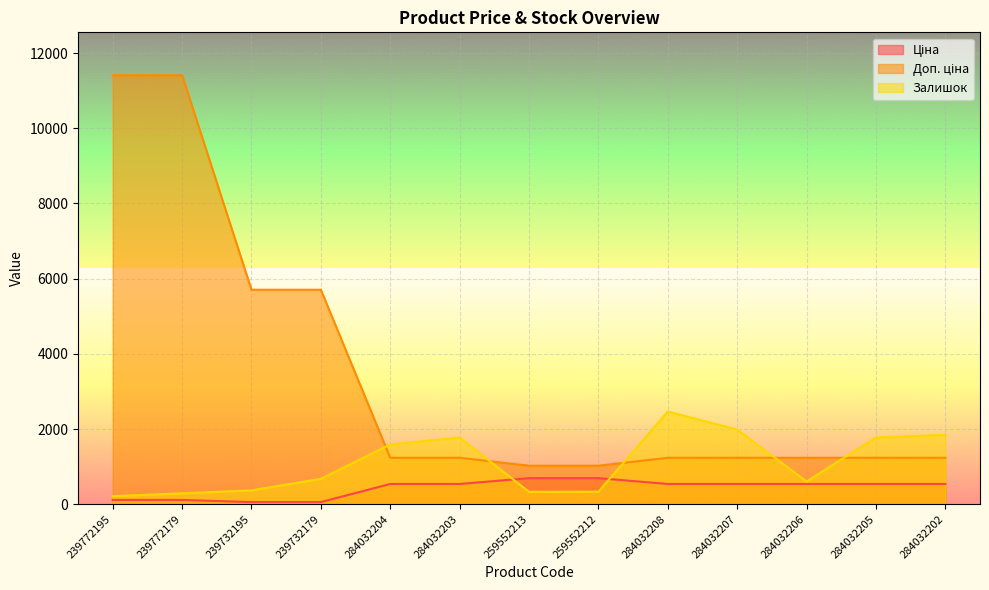

What is the total value across all series at 239772179?

11814.1